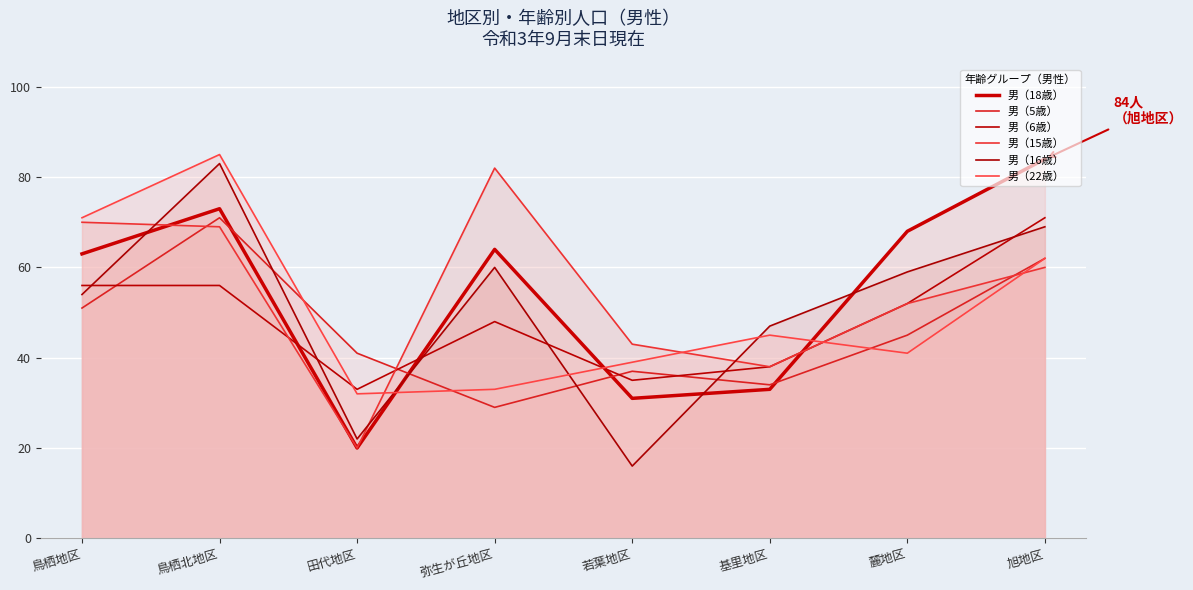

True or false: 男（18歳） has a value of 17 at 基里地区.

False